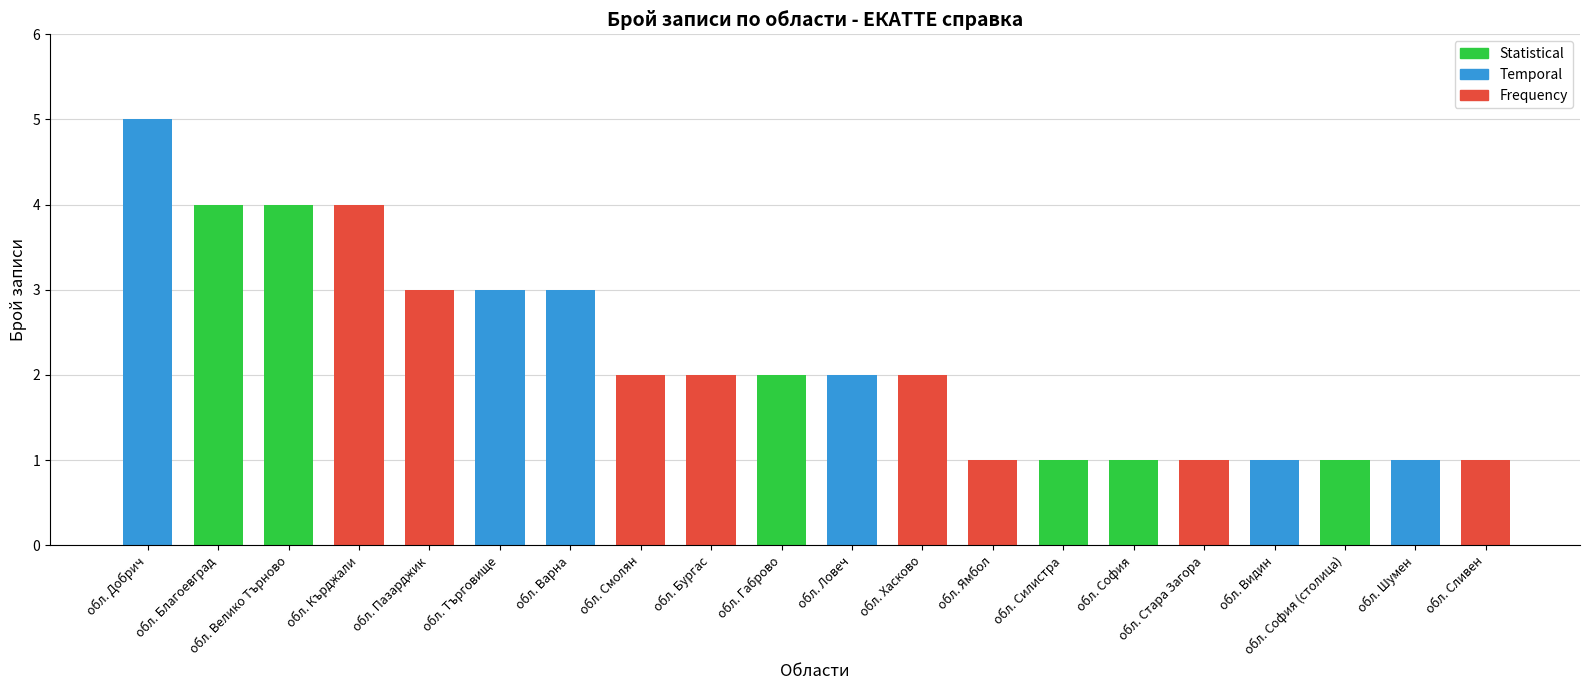

Which label corresponds to the largest value in the chart?

обл. Добрич